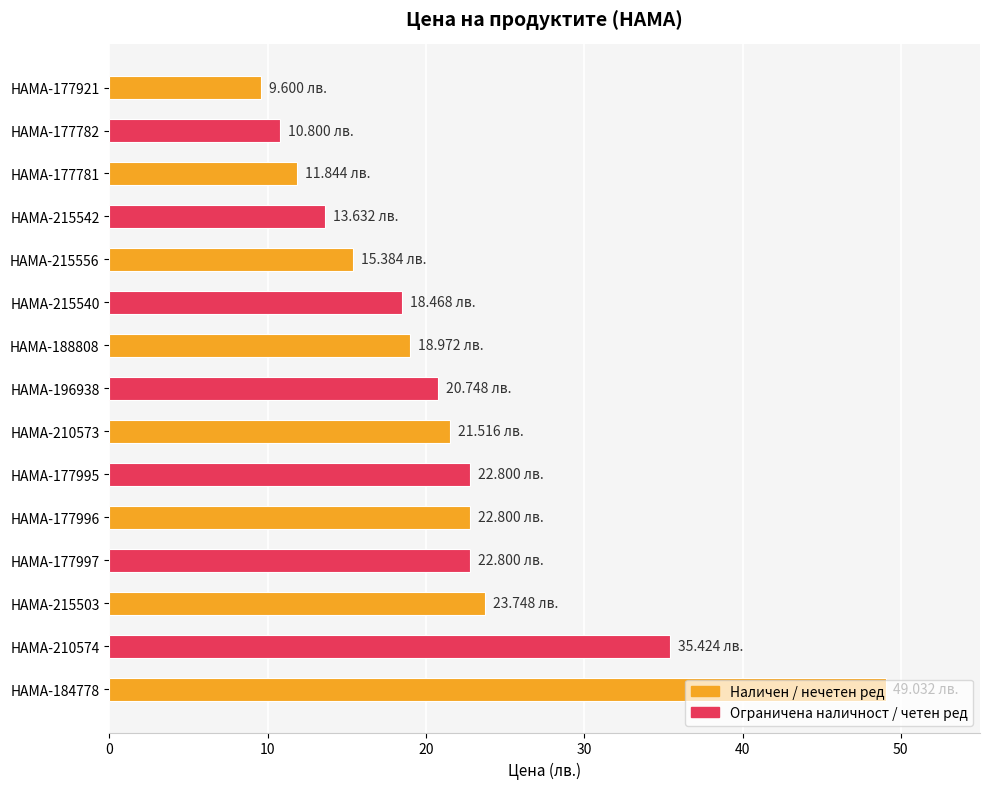

What is the smallest value displayed?

9.6